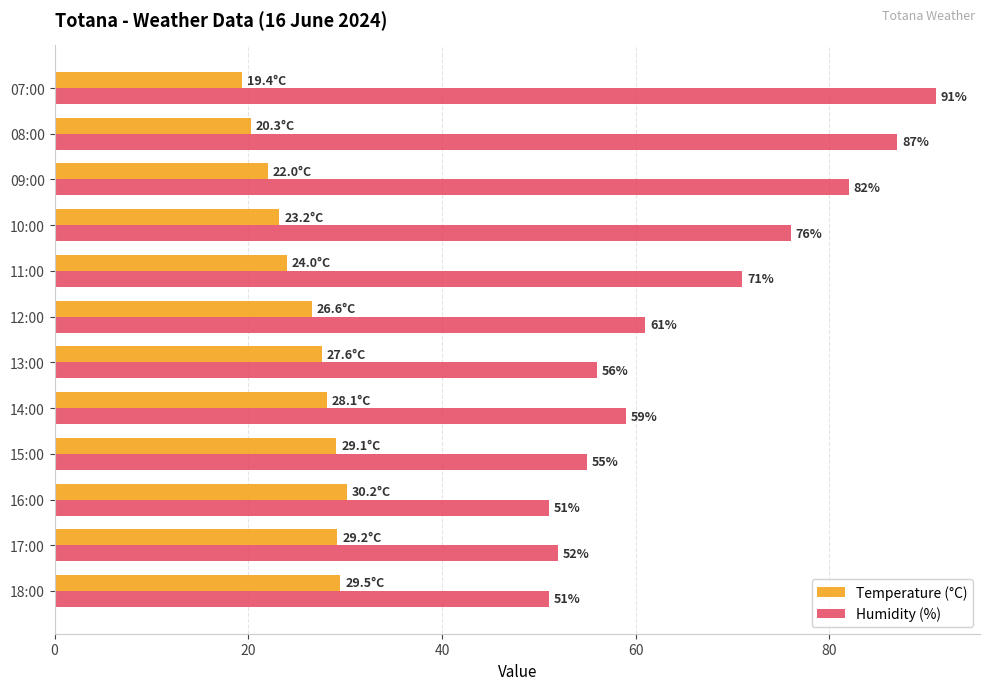

What are all the series names shown in the legend?

Temperature (°C), Humidity (%)